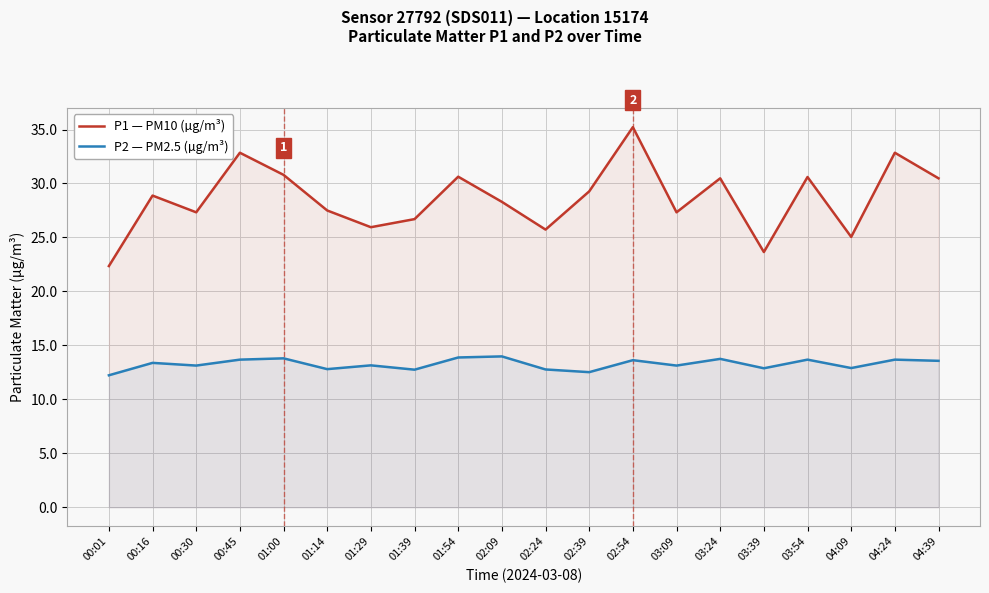

The value of P2 — PM2.5 (µg/m³) at 01:29 is 8.4. True or false?

False